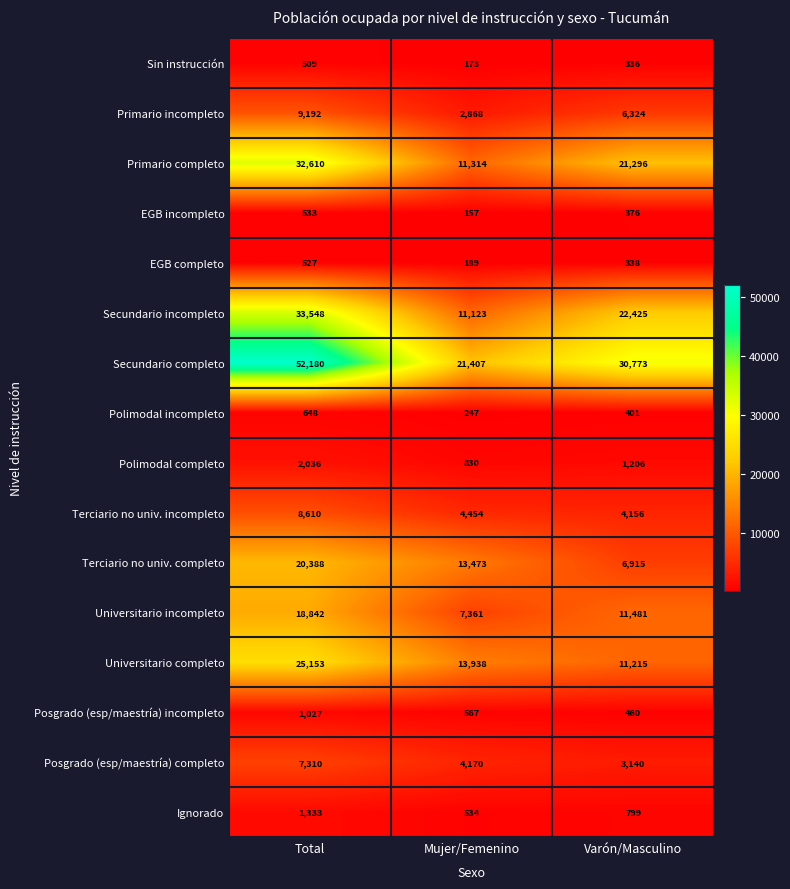

What is the difference between the highest and lowest values at Mujer/Femenino?

21250